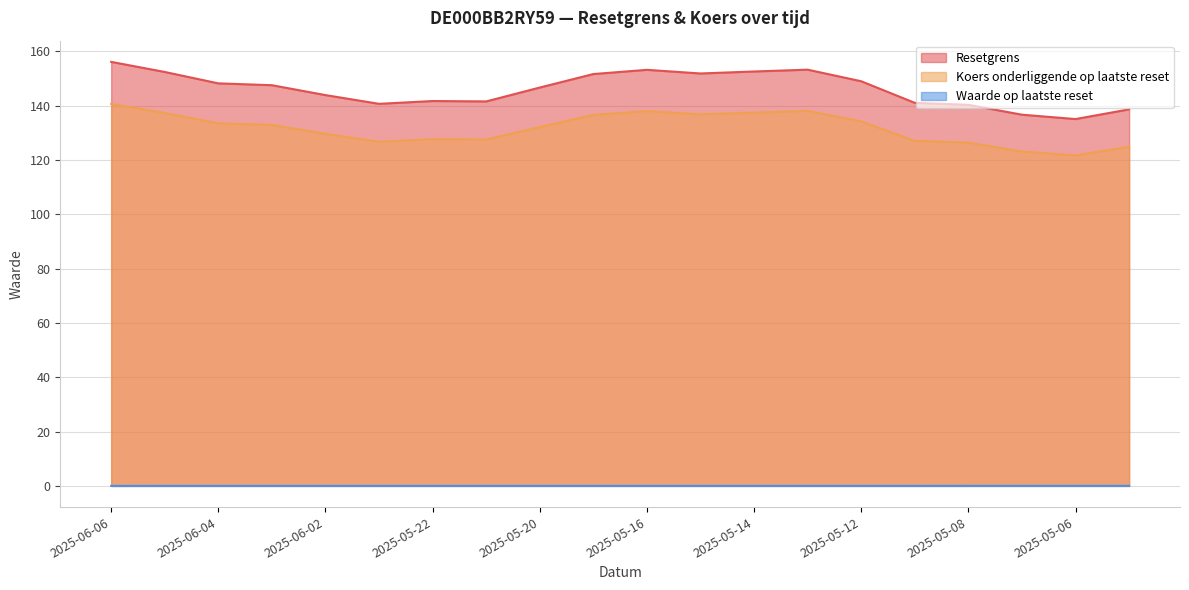

True or false: Resetgrens and Waarde op laatste reset intersect in this chart.

False